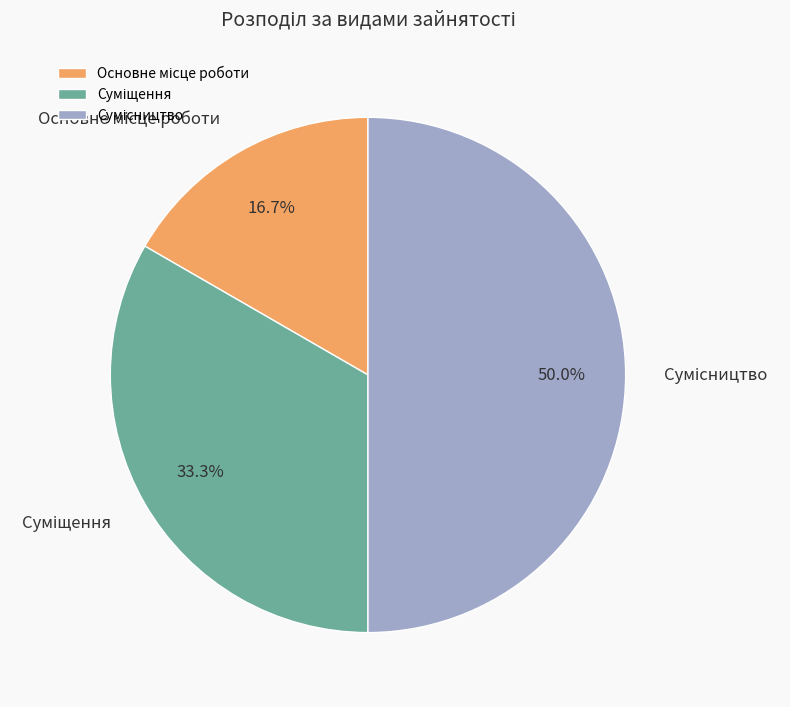

What is the change in value from Основне місце роботи to Сумісництво?

+2